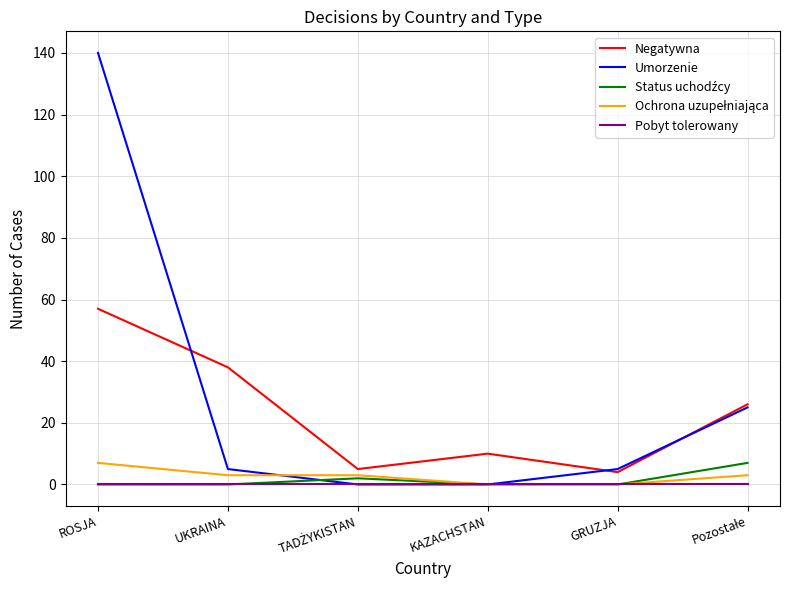

Which series has the largest range (max minus min)?

Umorzenie